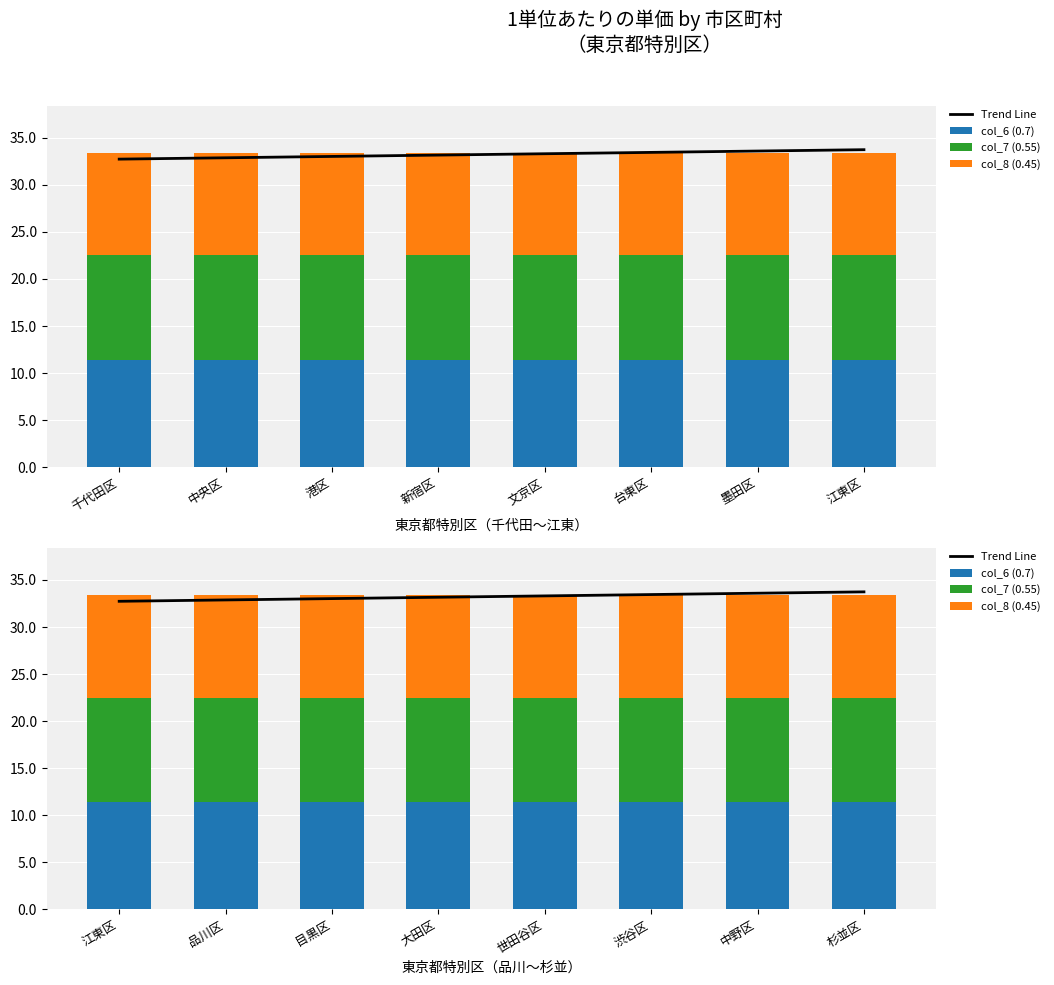

Reading left to right, extract all data points from this chart.

Trend Line: 32.7	32.9	33.0	33.2	33.3	33.4	33.6	33.7
col_6 (0.7): 11.4	11.4	11.4	11.4	11.4	11.4	11.4	11.4
col_7 (0.55): 11.1	11.1	11.1	11.1	11.1	11.1	11.1	11.1
col_8 (0.45): 10.9	10.9	10.9	10.9	10.9	10.9	10.9	10.9